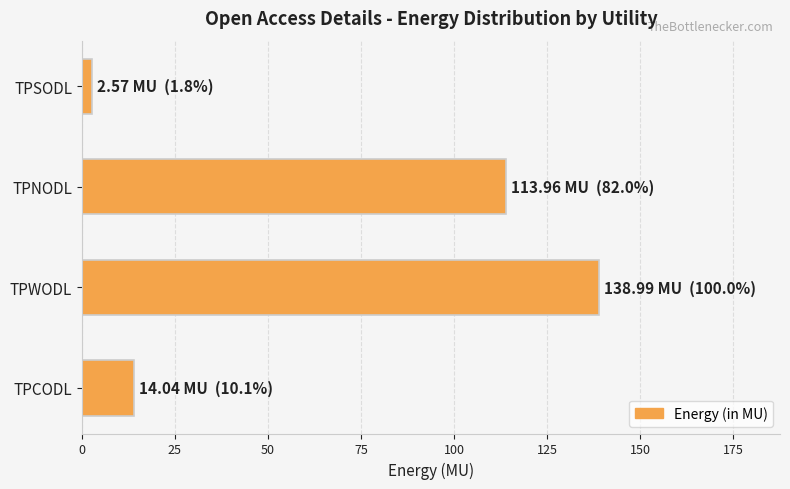

What is the sum of all values?

269.5